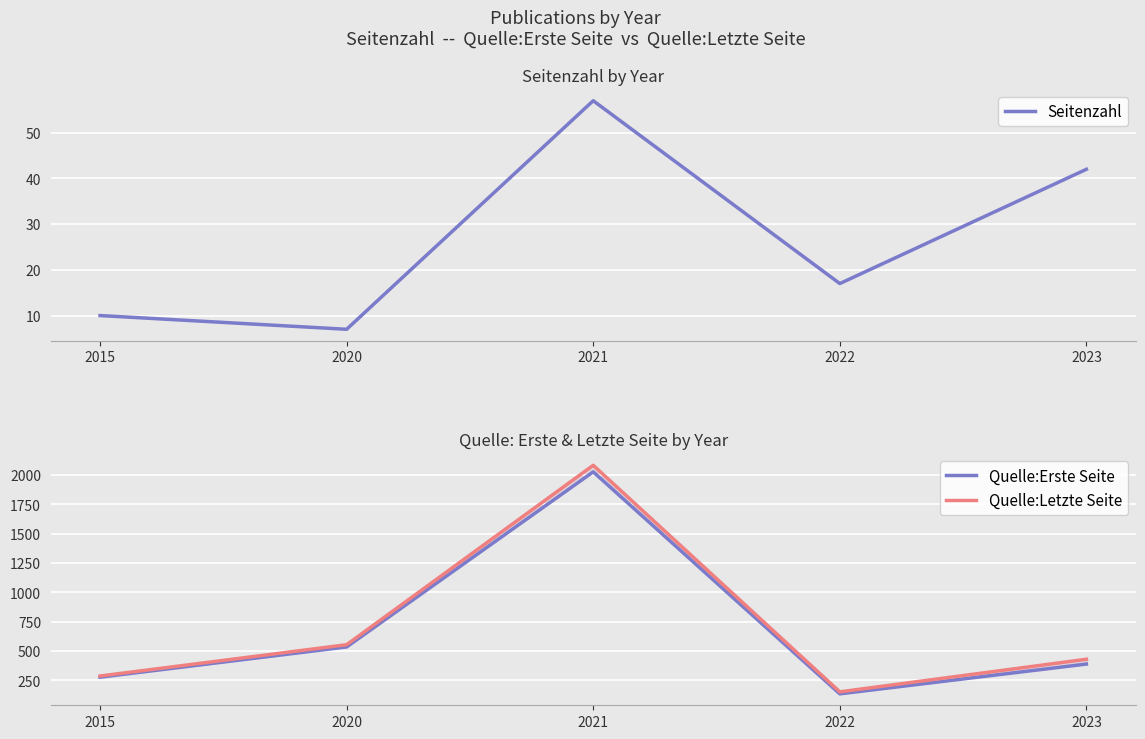

At which label is Quelle:Erste Seite closest to 1081?

2020